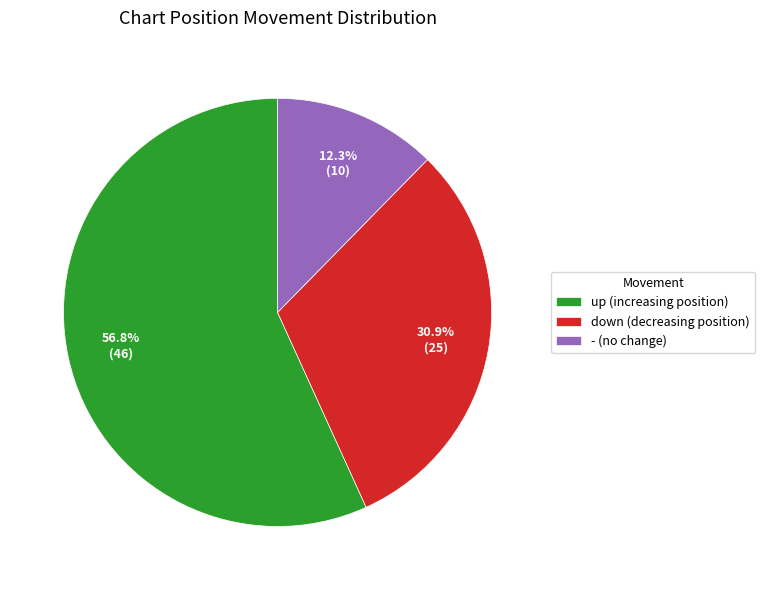

To the nearest percent, what is the difference between the - and down slice percentages?

19%